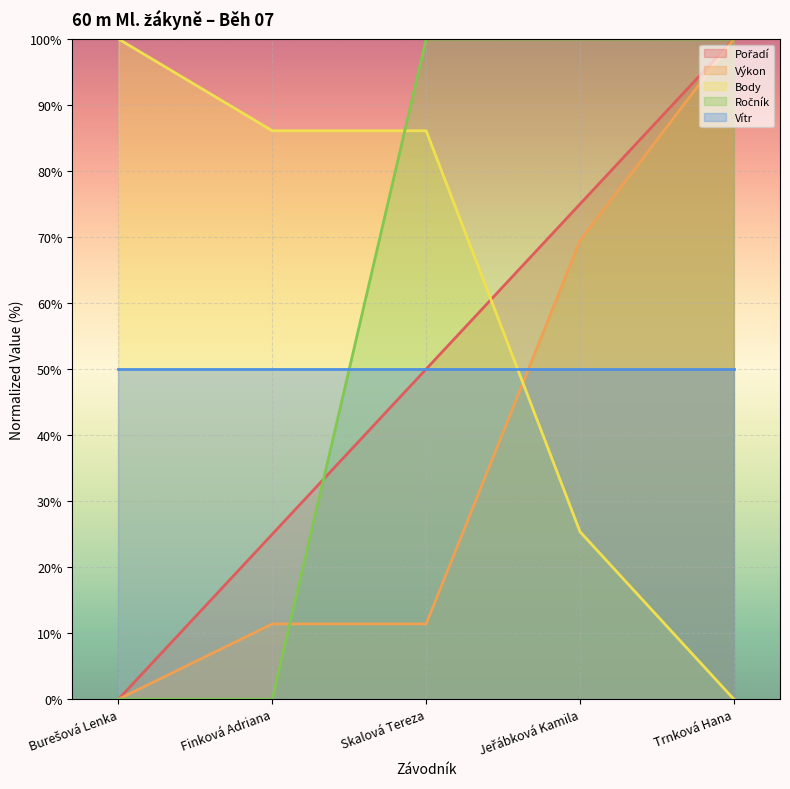

After their last crossing, which series has the higher values: Body or Výkon?

Výkon